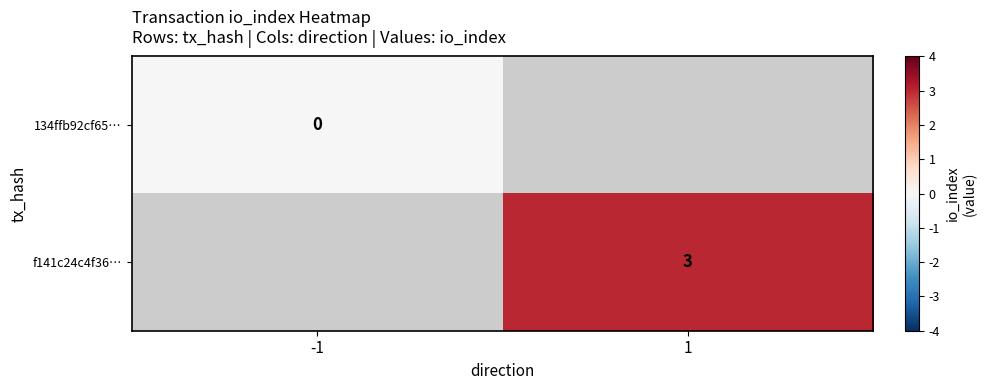

The f141c24c4f36… series shows 3 at 1. True or false?

True